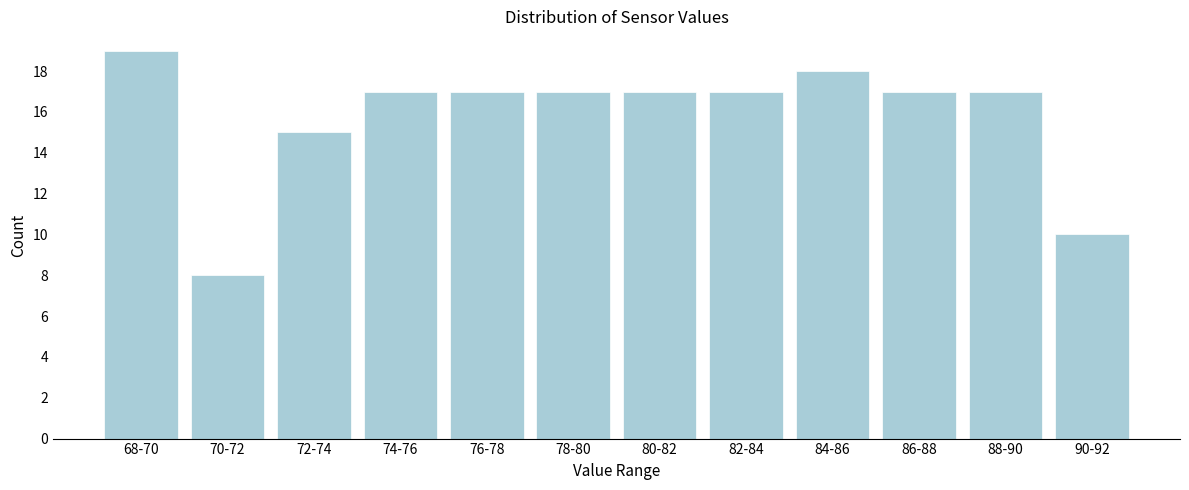

Reading left to right, transcribe all the data shown in this chart.

68-70=19	70-72=8	72-74=15	74-76=17	76-78=17	78-80=17	80-82=17	82-84=17	84-86=18	86-88=17	88-90=17	90-92=10